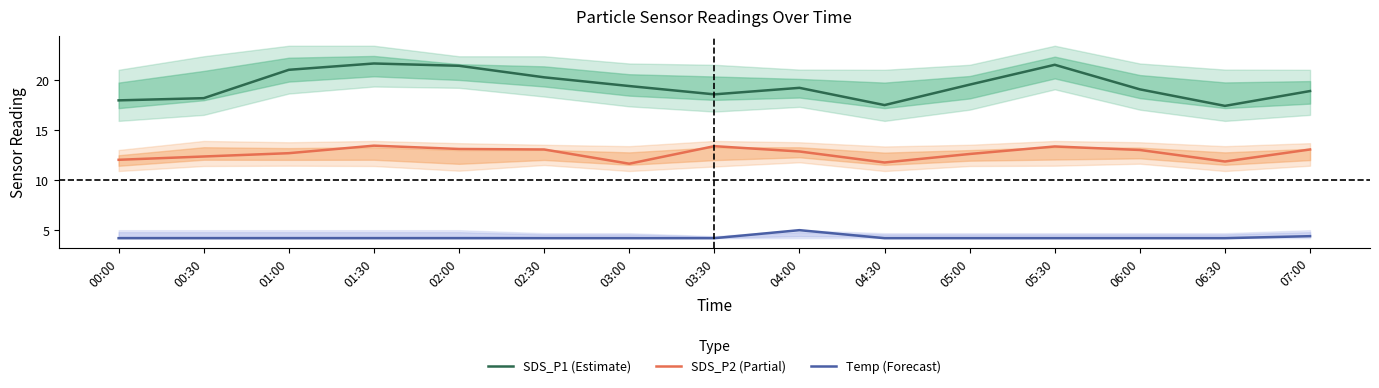

What is the smallest value displayed?

4.2